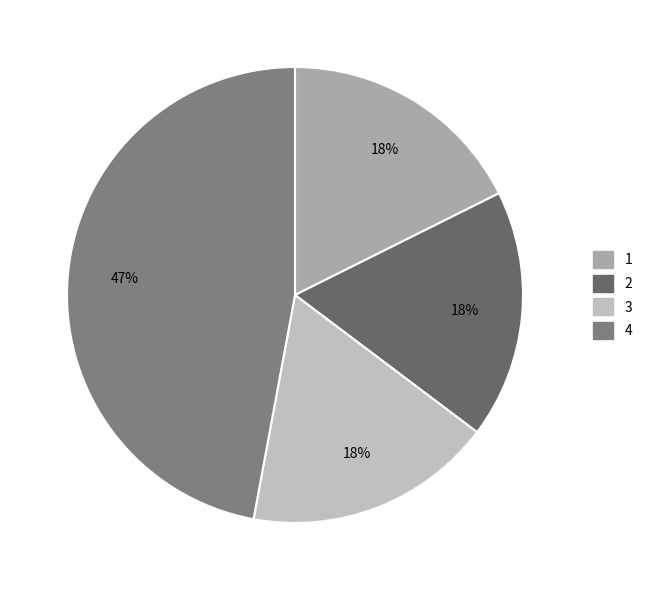

To the nearest percent, what percentage of the pie is 2?

18%